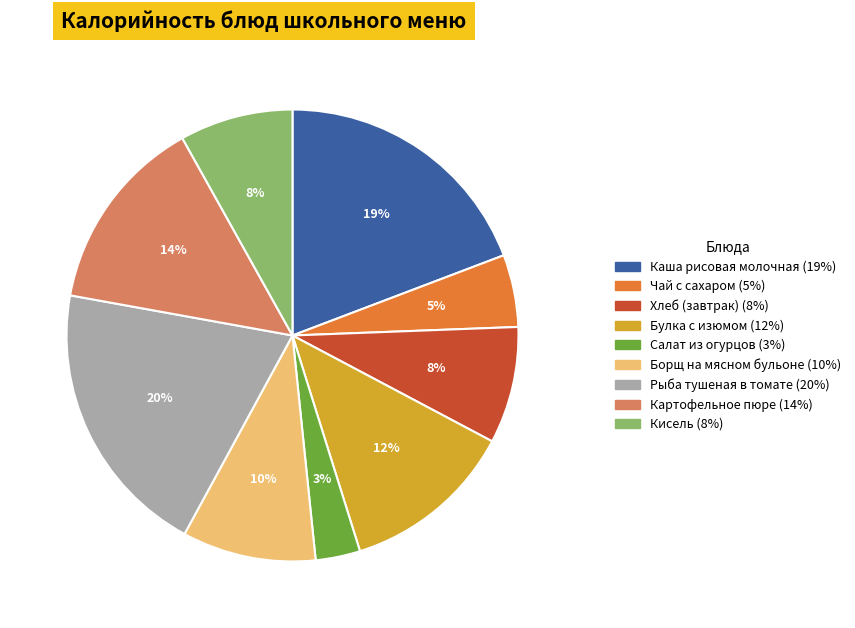

Which slice is the largest?

Рыба тушеная в томате